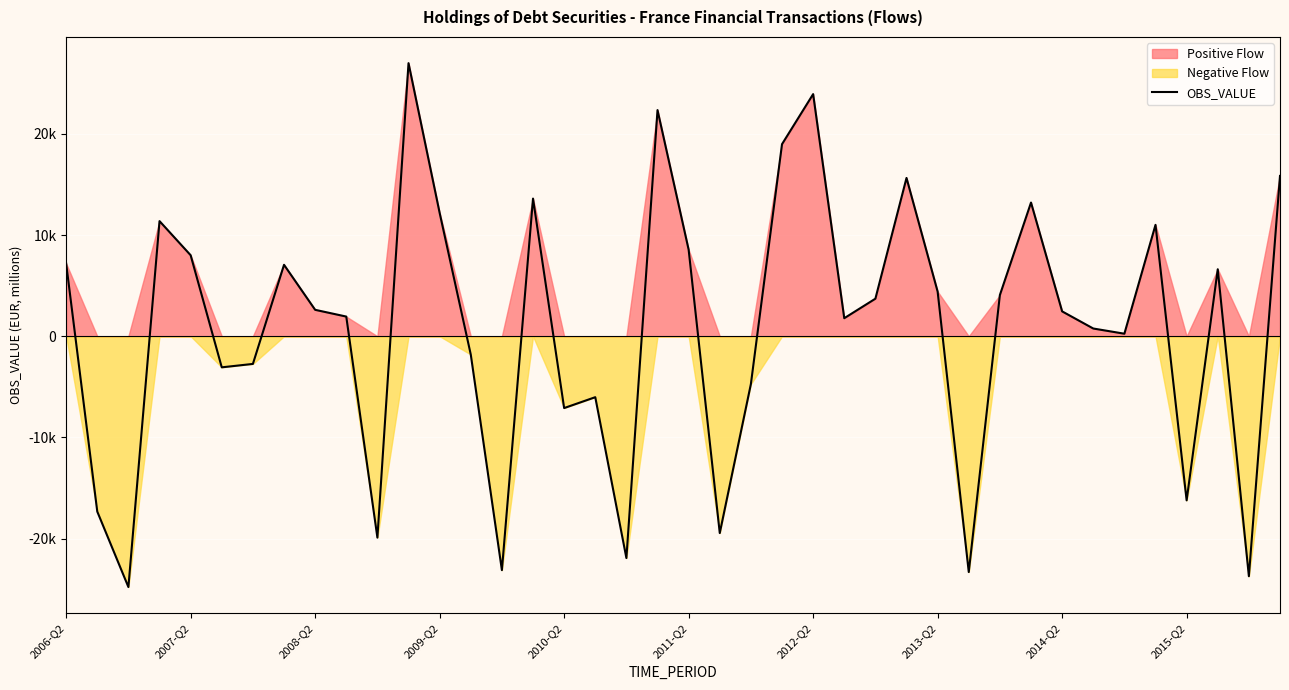

What is the difference between the maximum and minimum values?

51797.0